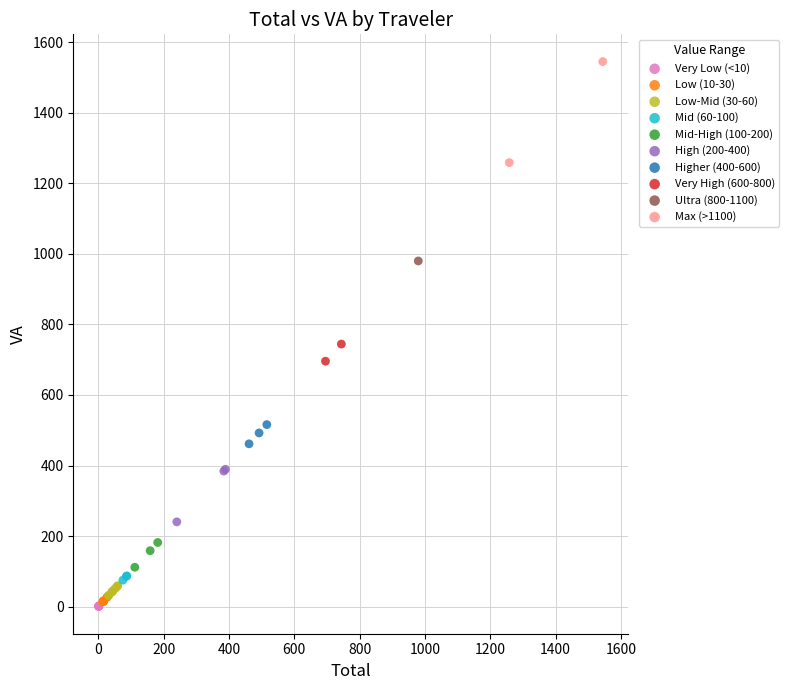

What are all the series names shown in the legend?

Very Low (<10), Low (10-30), Low-Mid (30-60), Mid (60-100), Mid-High (100-200), High (200-400), Higher (400-600), Very High (600-800), Ultra (800-1100), Max (>1100)